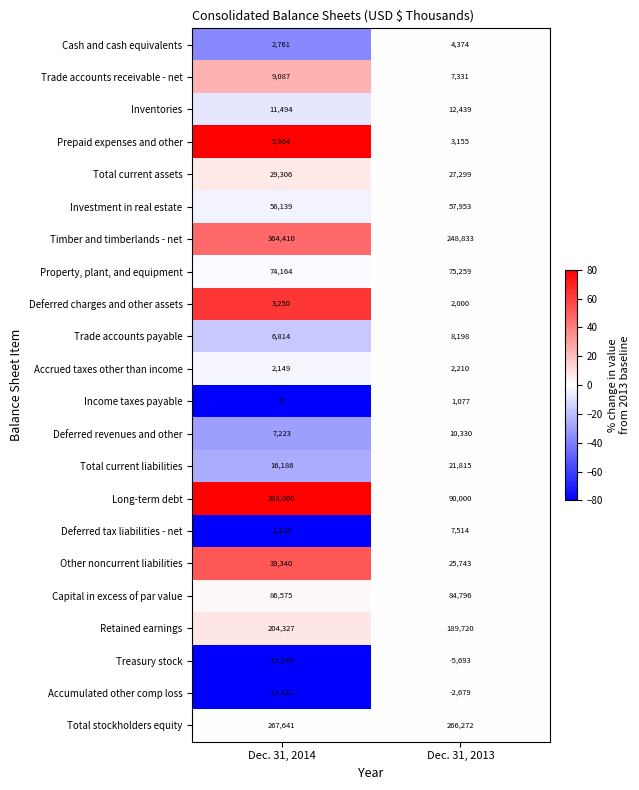

What is the minimum value shown in the chart?

-11978